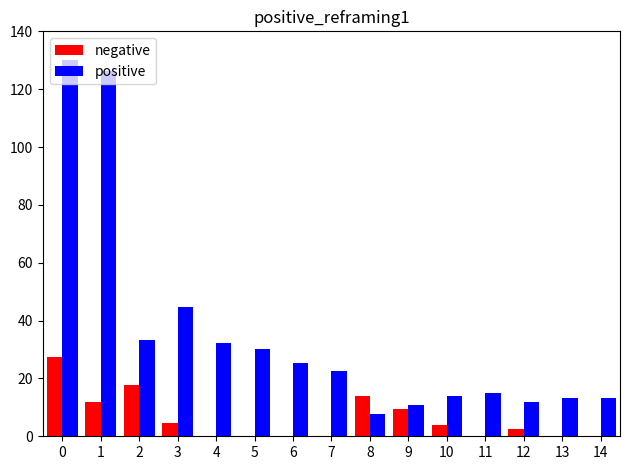

At which label is positive closest to 68?

3